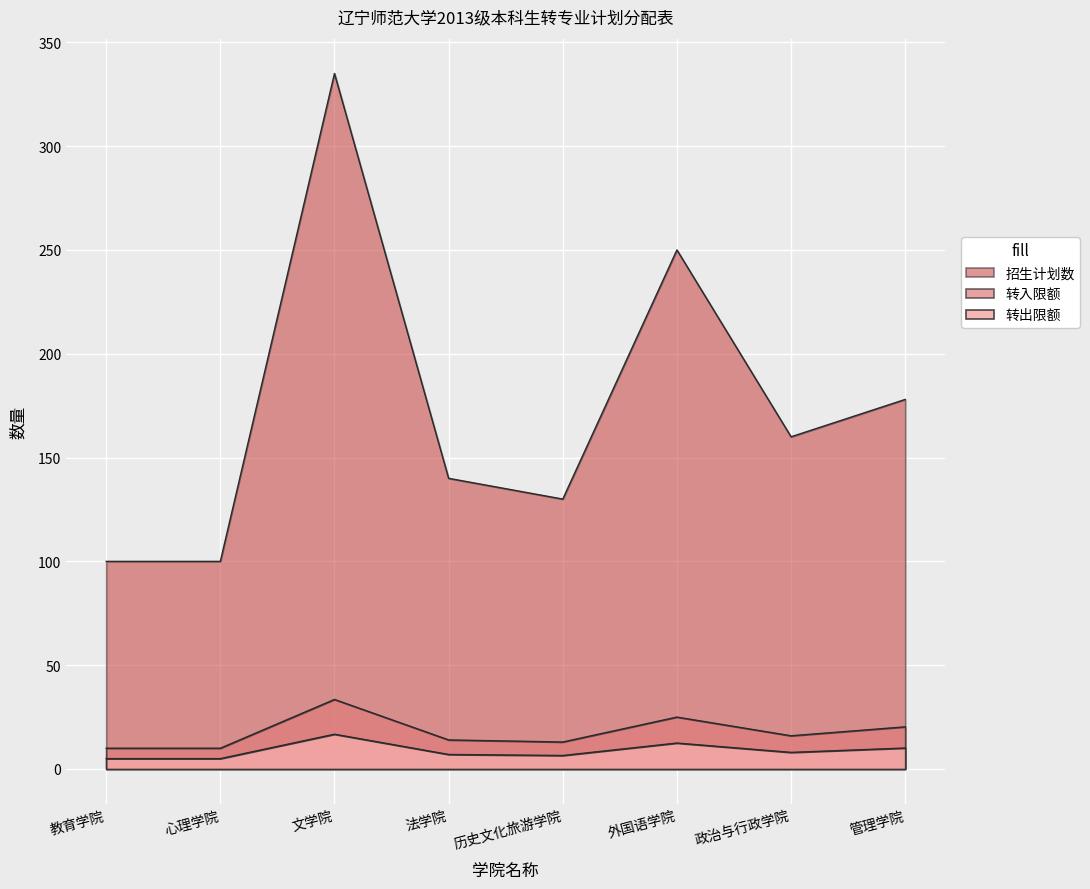

Is the value of 转入限额 at 心理学院 greater than the value of 招生计划数 at 教育学院?

No